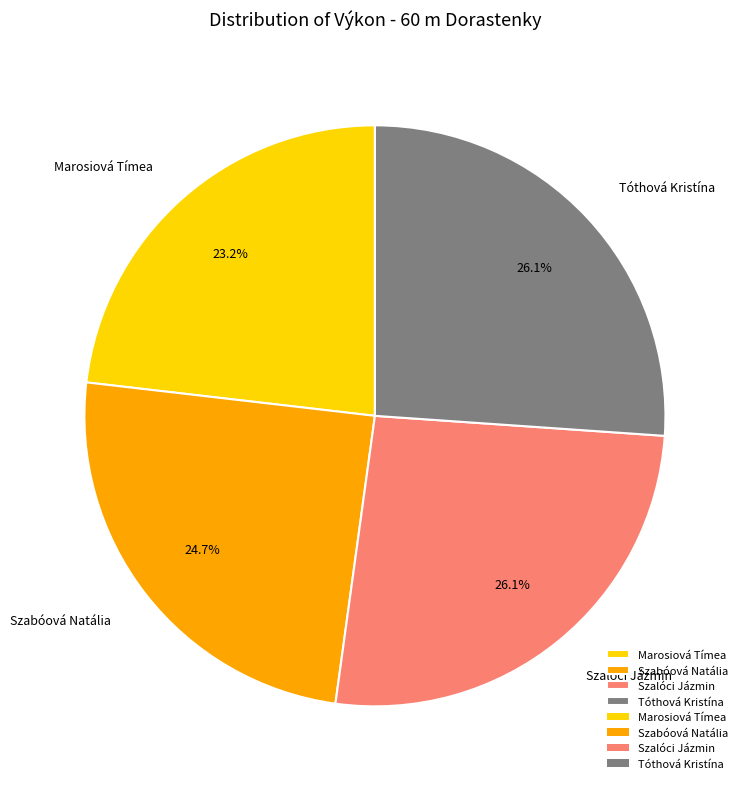

Is the sum of Tóthová Kristína and Szalóci Jázmin greater than half?

Yes